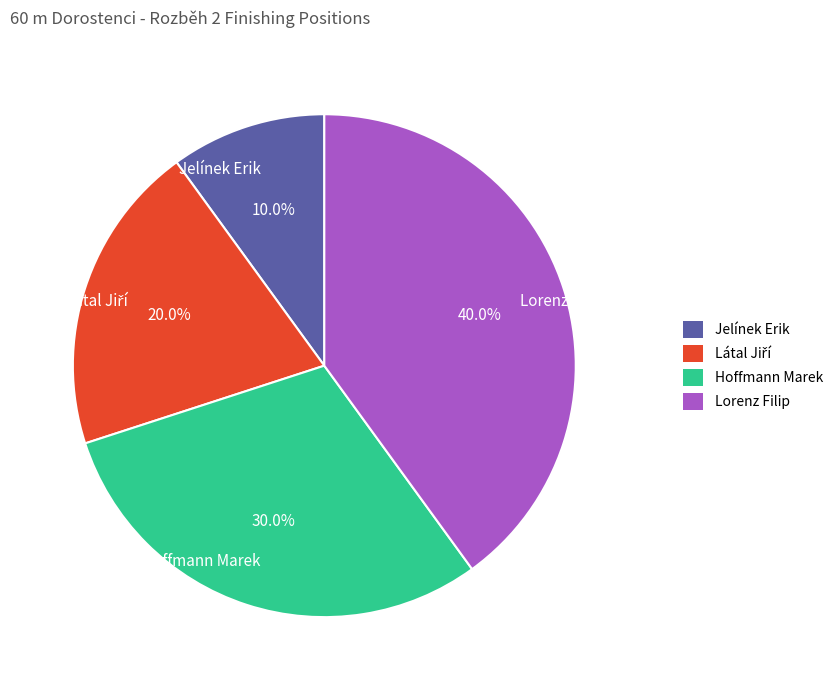

What portion of the pie excludes Hoffmann Marek?

70.0%